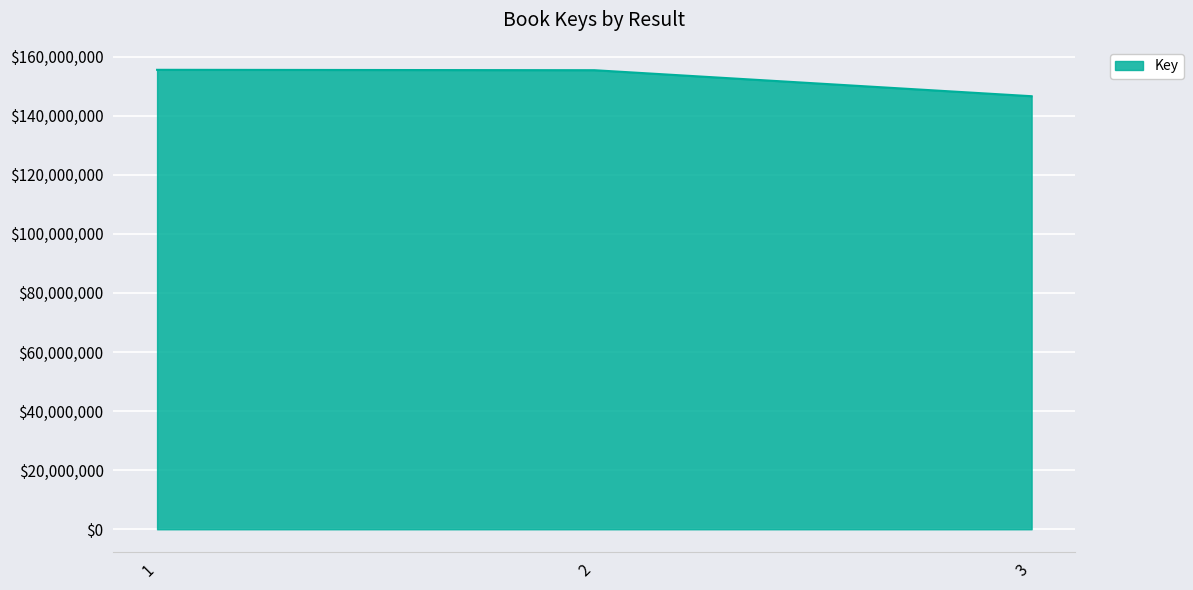

What is the sum of all values?

457538175